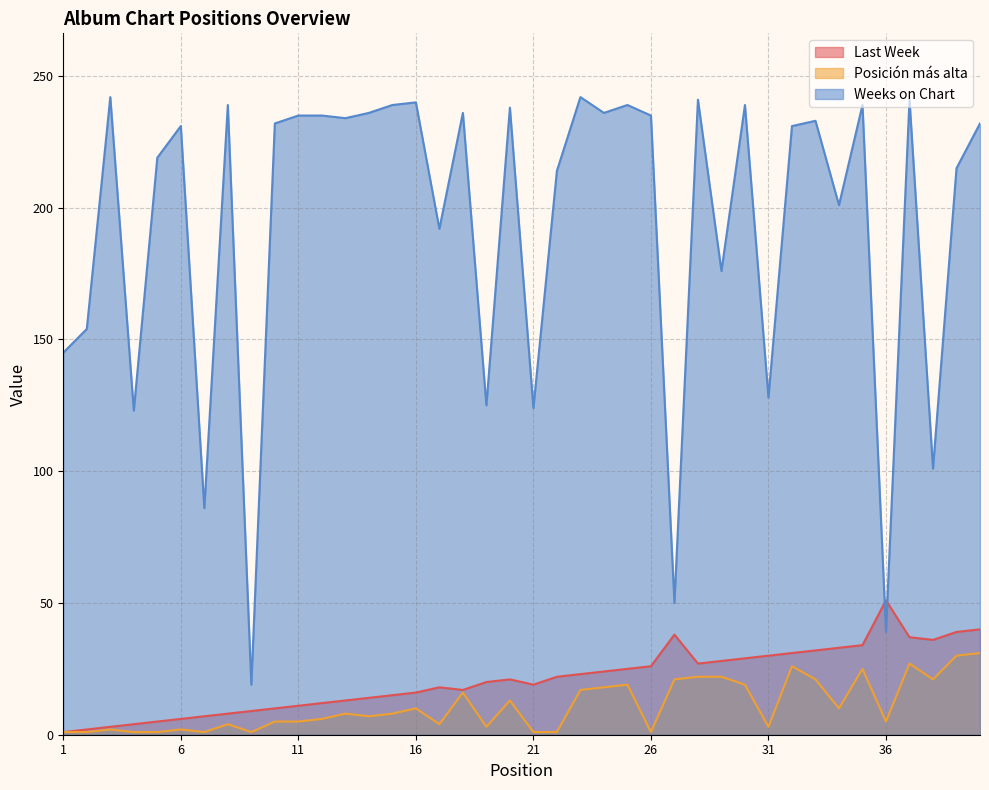

What is the difference between the highest and lowest values at 17?

188